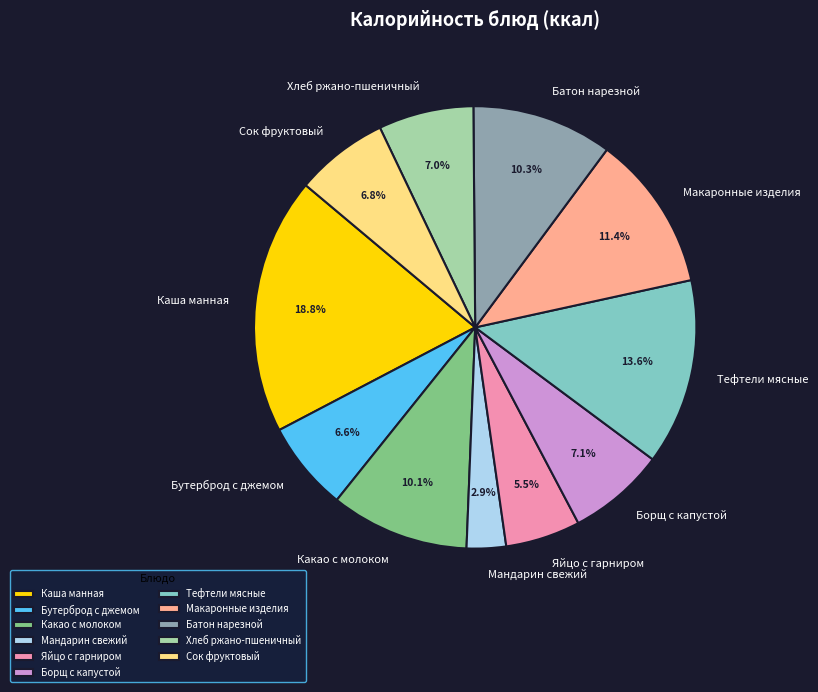

Which slice is the smallest?

Мандарин свежий